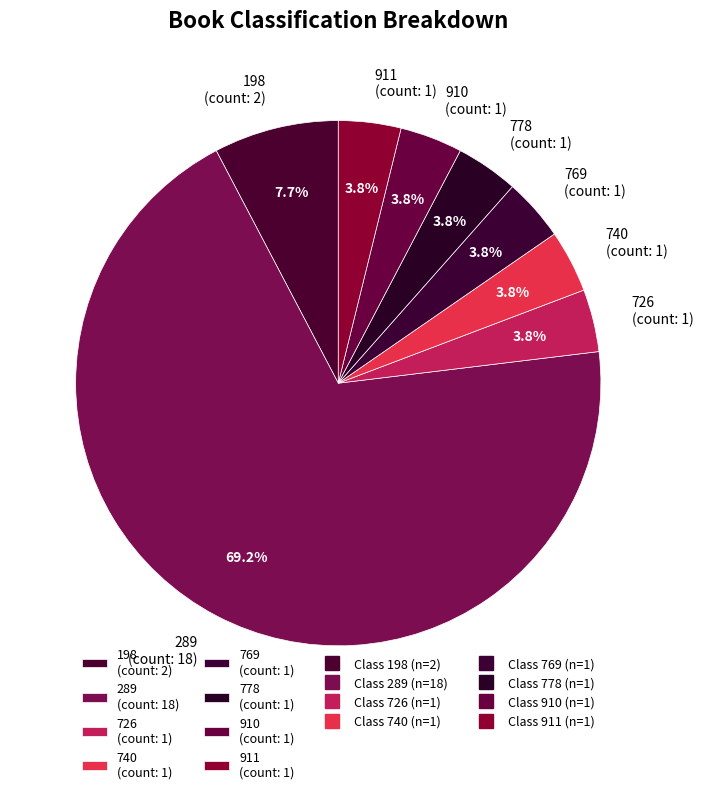

Is 289 (count: 18) the majority of the pie?

Yes